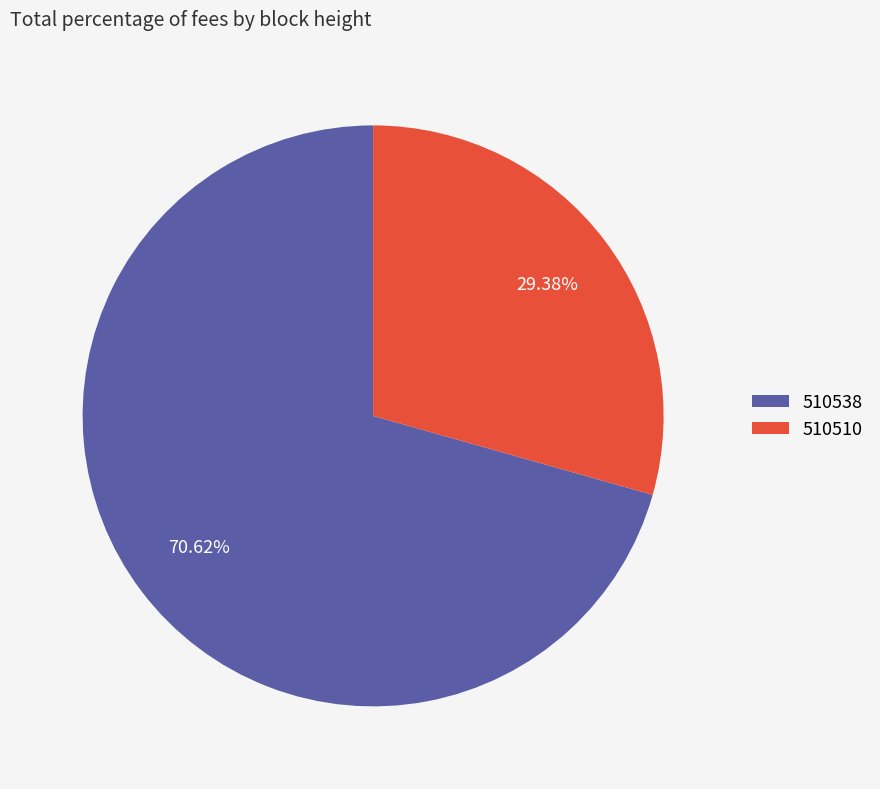

What is the ratio of the value at 510510 to the value at 510538?

0.4